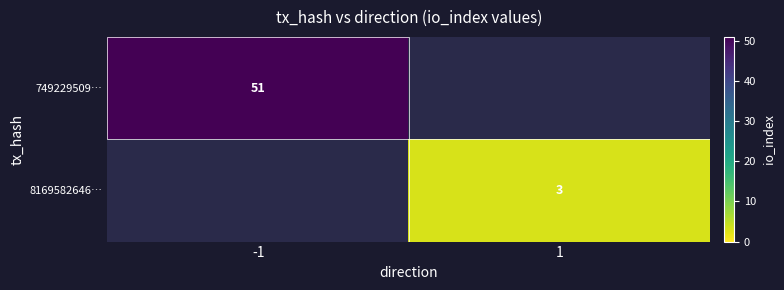

True or false: 749229509… has a value of 34 at -1.

False